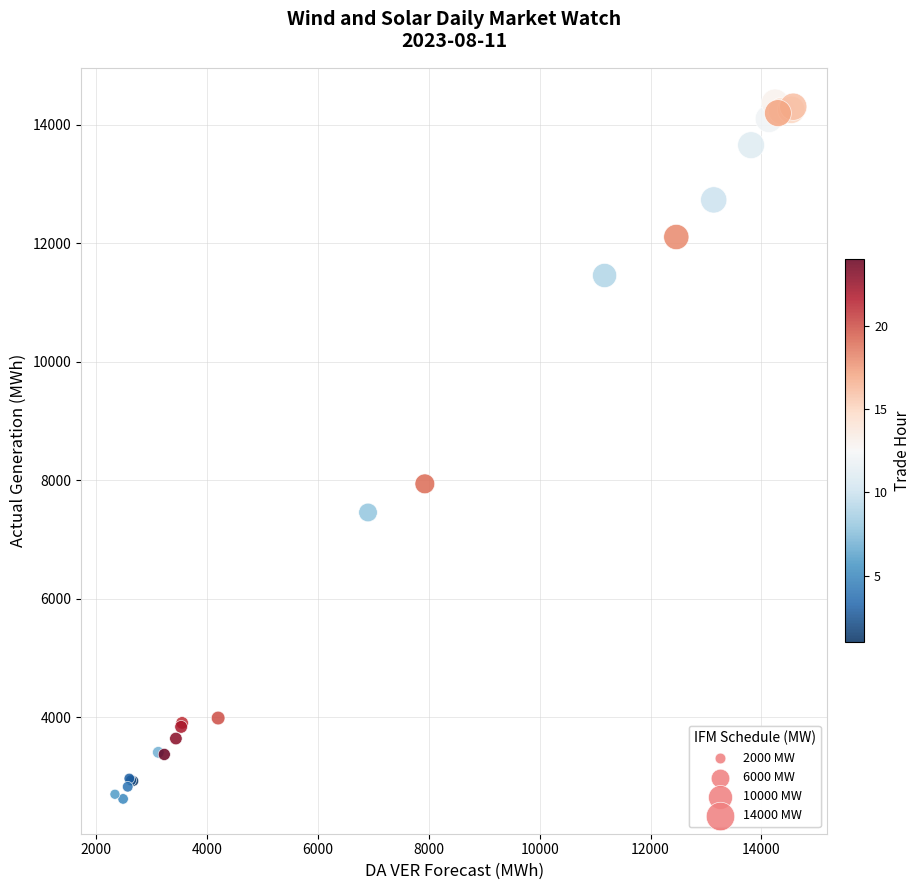

What Y value in the scatter plot is closest to 8498?

7940.9